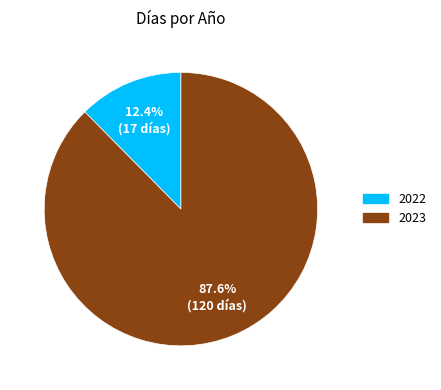

Is there a majority slice in this chart?

Yes